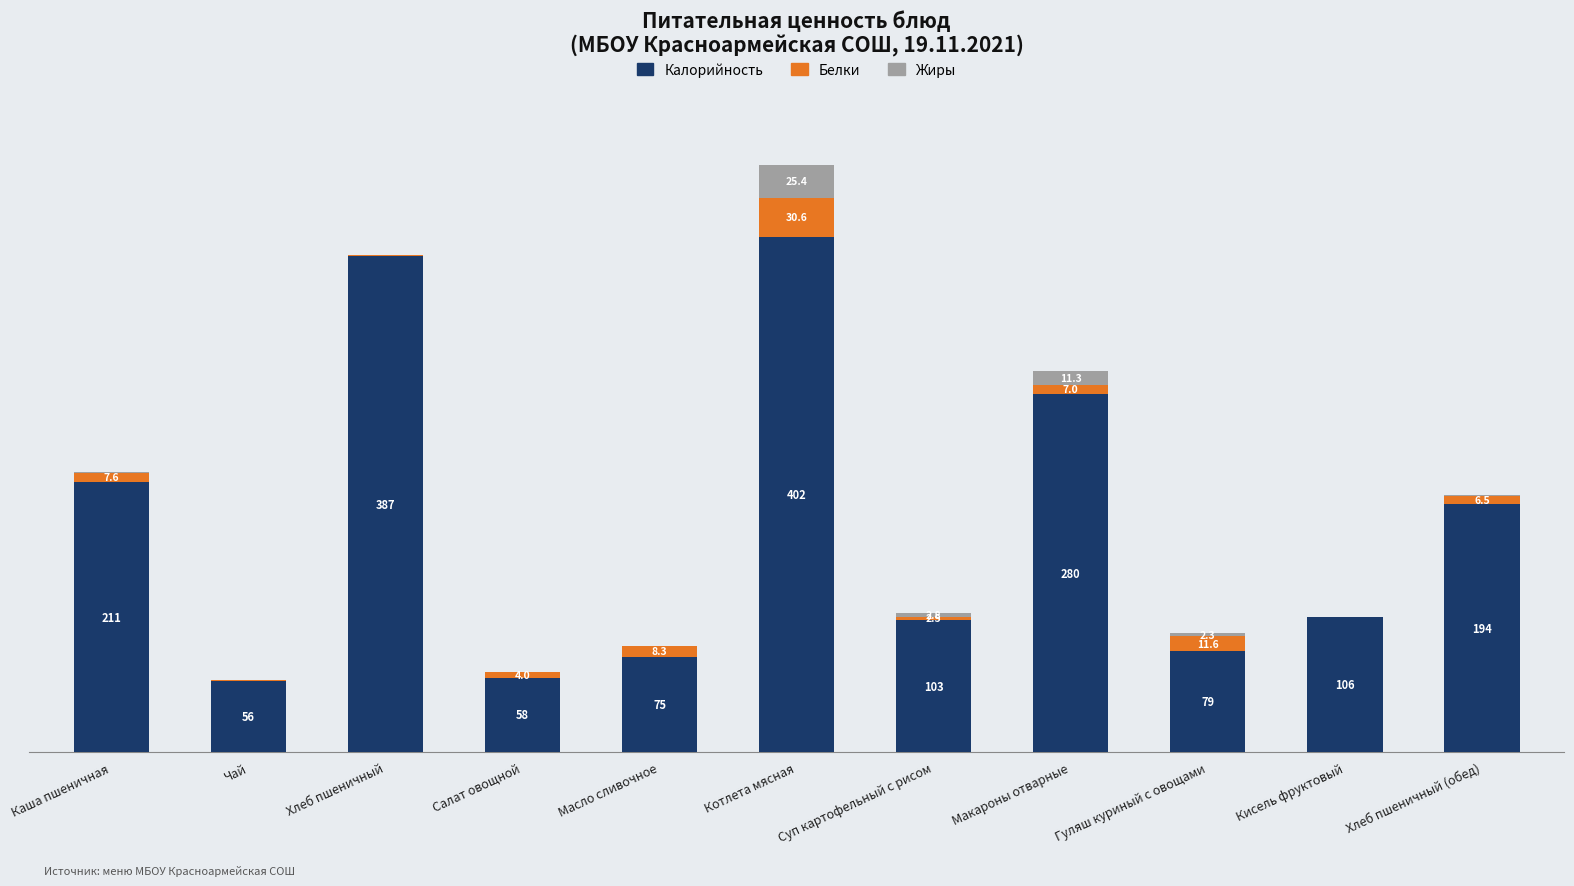

At which category is the sum across all series the highest?

Котлета мясная